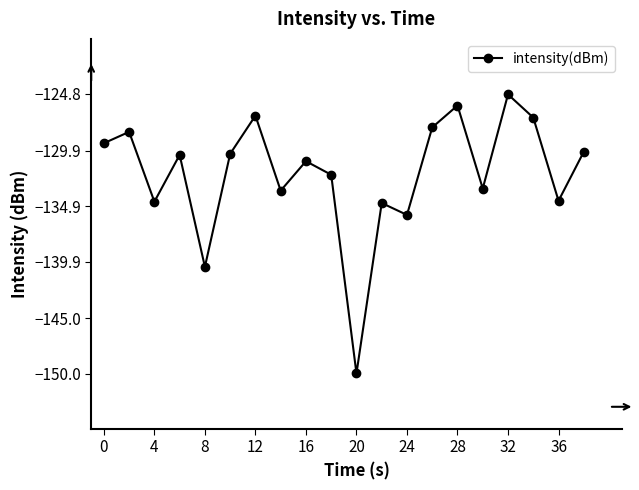

What is the maximum value shown in the chart?

-124.8